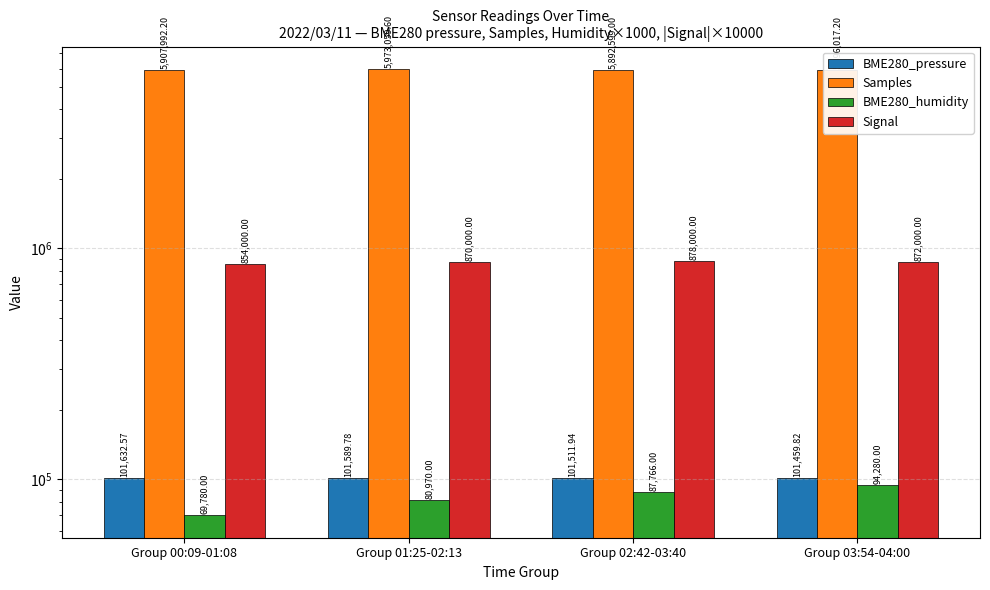

At which label does Signal reach its peak?

Group 02:42-03:40